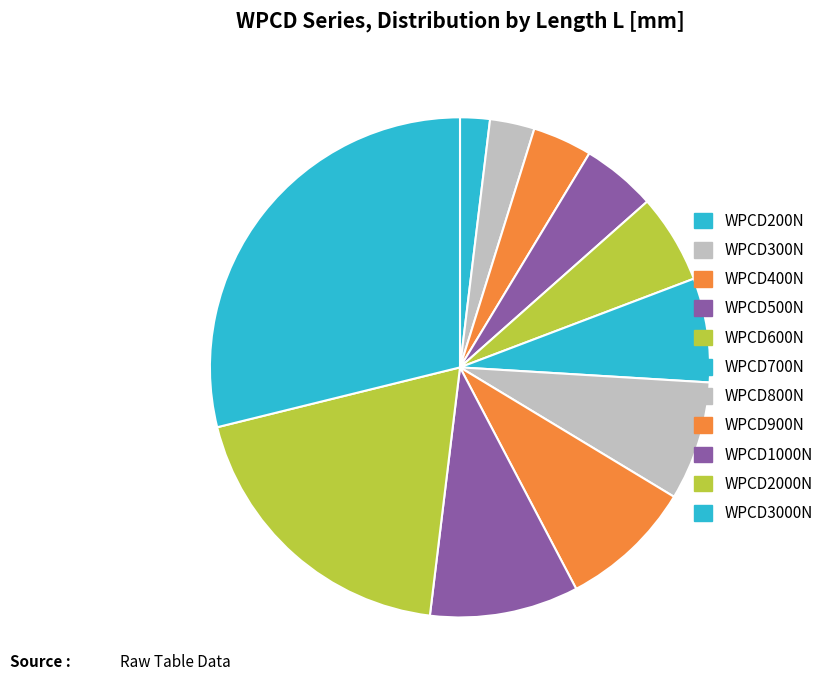

Rank the categories by value from lowest to highest.

WPCD200N, WPCD300N, WPCD400N, WPCD500N, WPCD600N, WPCD700N, WPCD800N, WPCD900N, WPCD1000N, WPCD2000N, WPCD3000N